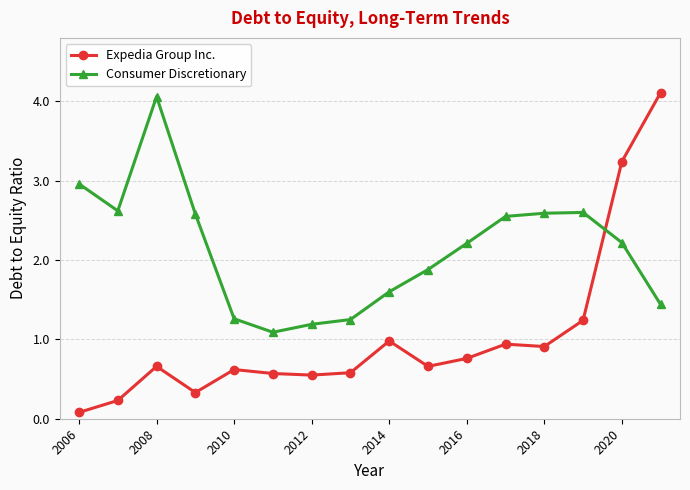

Which series has the largest range (max minus min)?

Expedia Group Inc.